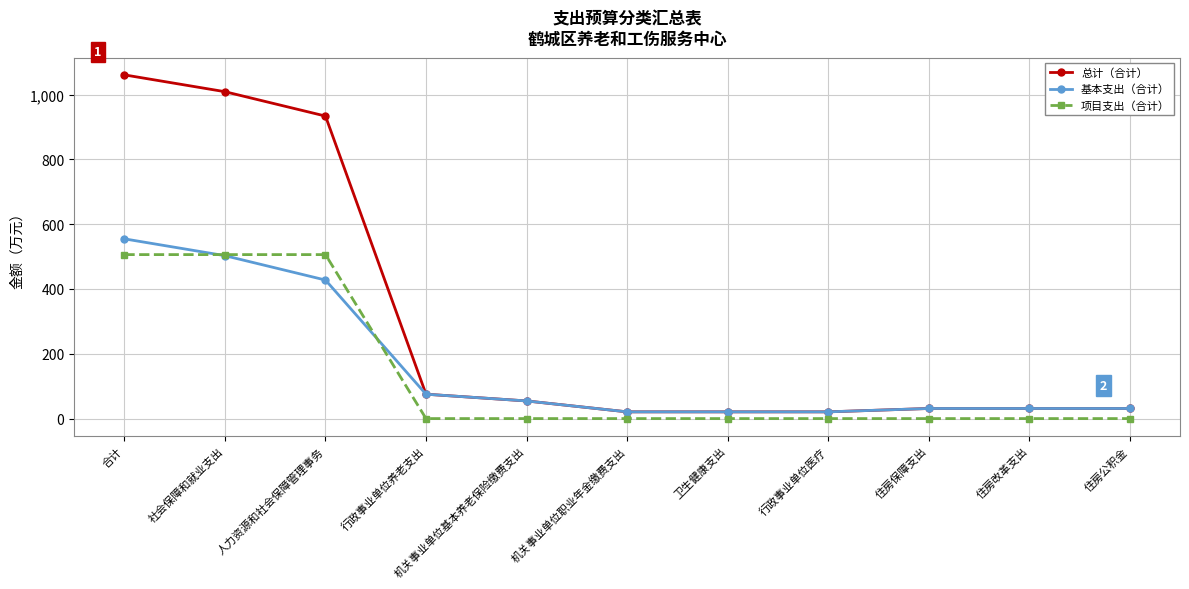

What is the value of the 总计（合计） point at the 7th from the left?

20.8